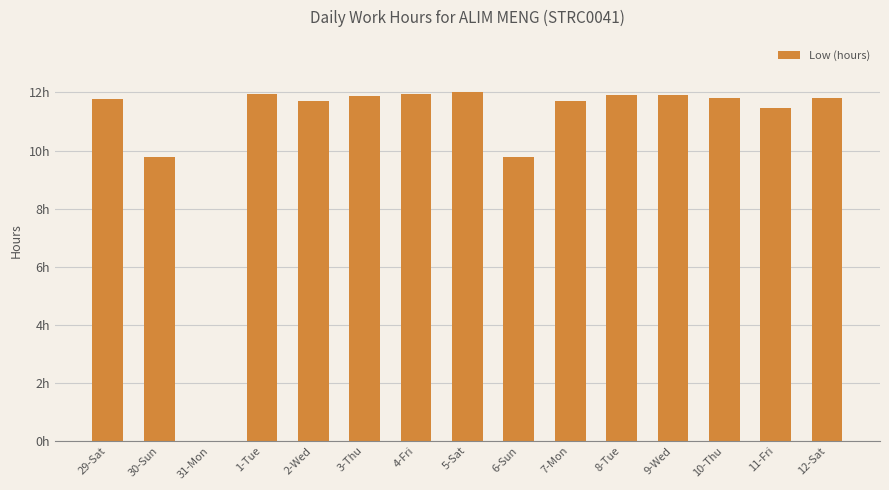

What is the difference between the values at 12-Sat and 5-Sat?

0.2